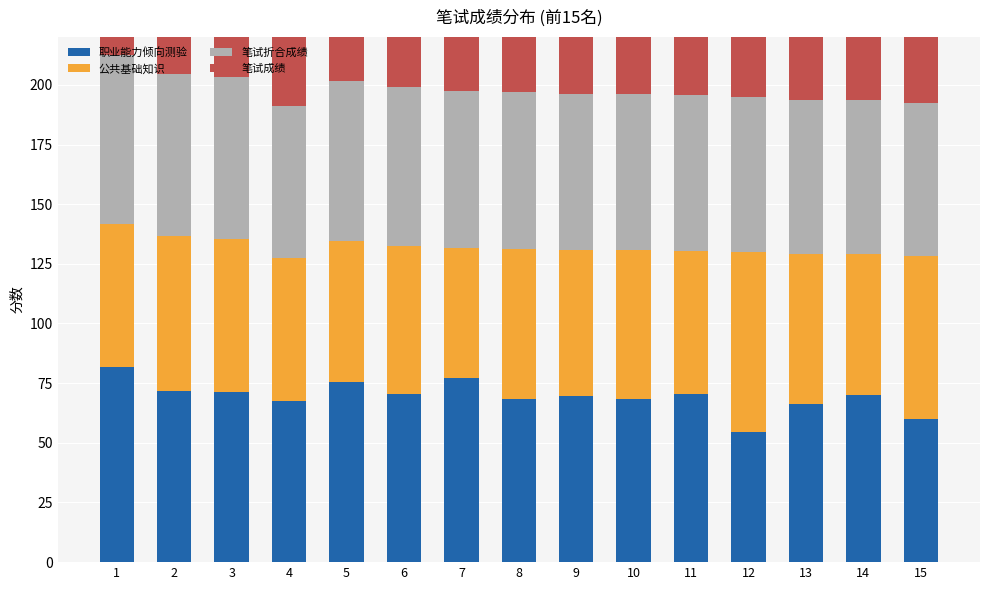

Which series has the largest total across all categories?

职业能力倾向测验